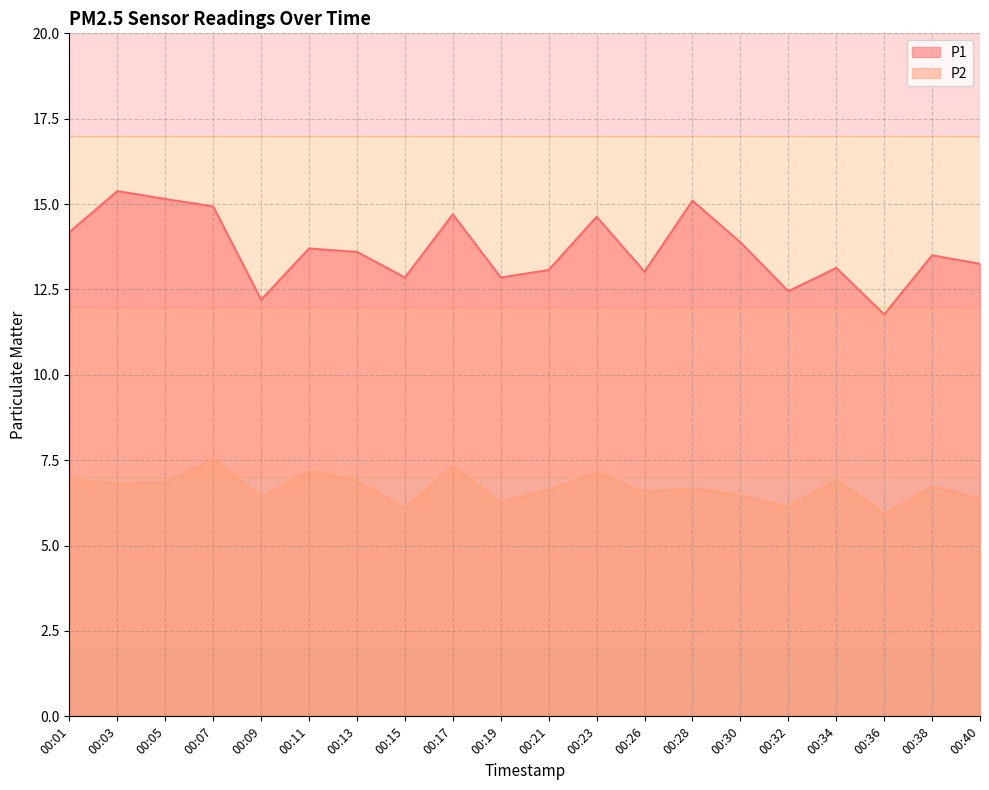

At which label does P2 first exceed 6?

00:01